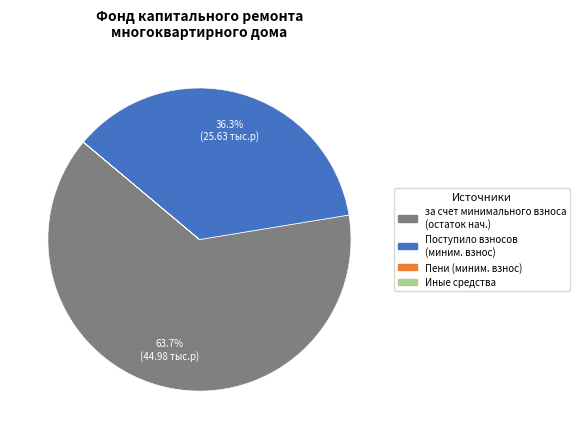

How much of the chart is everything except Поступило взносов (миним. взнос)?

63.7%